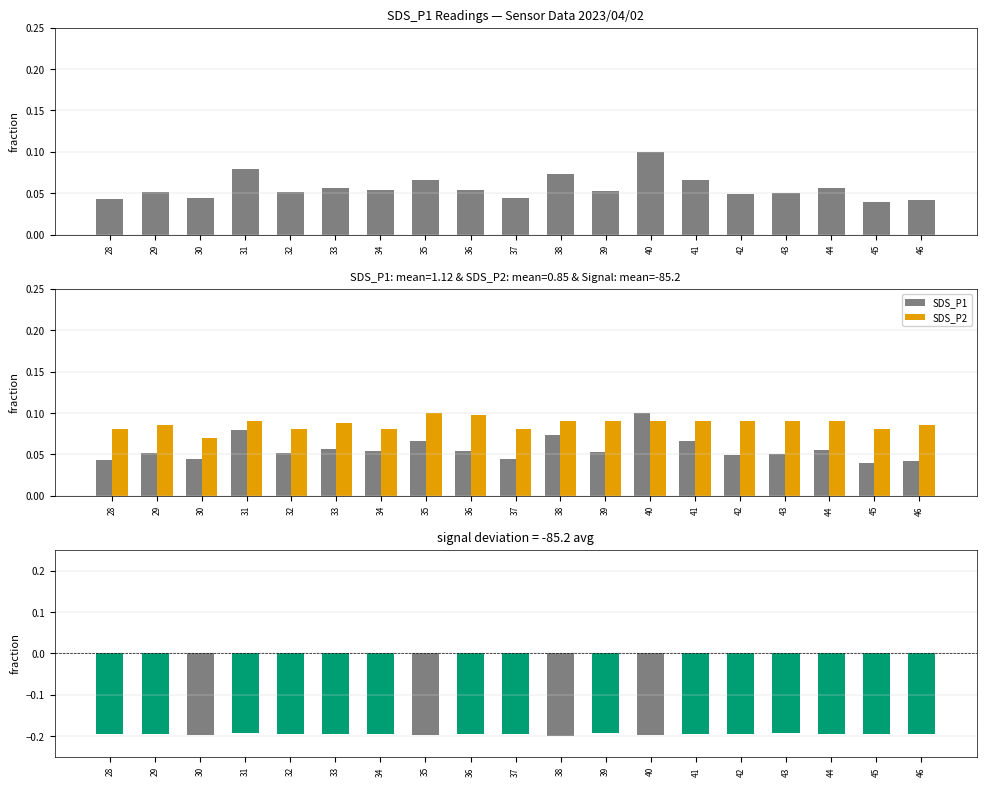

Which series has the largest range (max minus min)?

SDS_P1